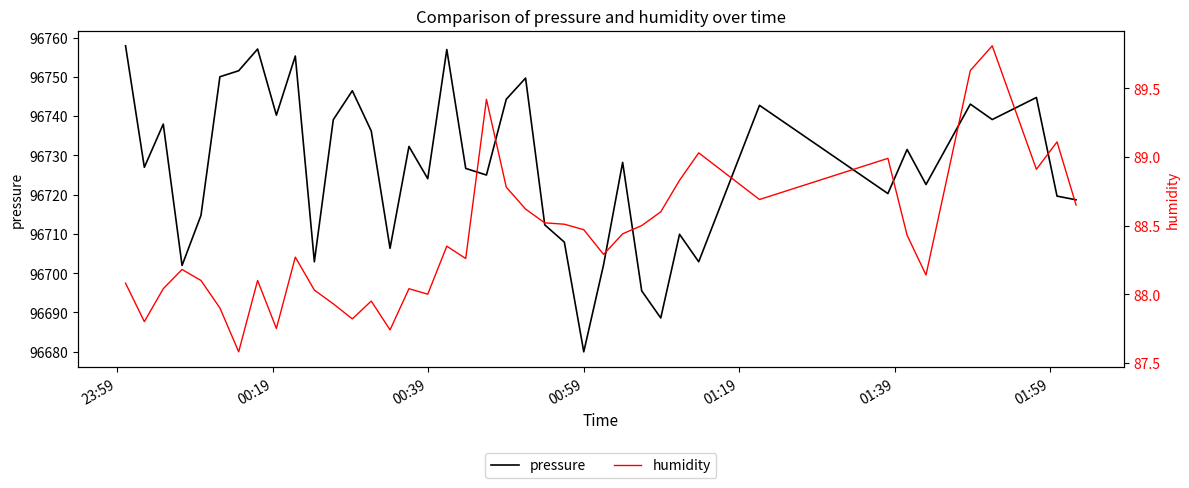

True or false: humidity has a value of 146.4 at 16.

False